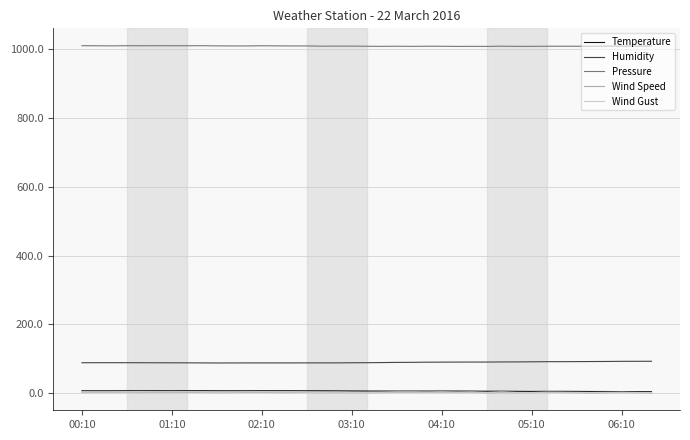

Is this an area chart (filled region under the line)?

No